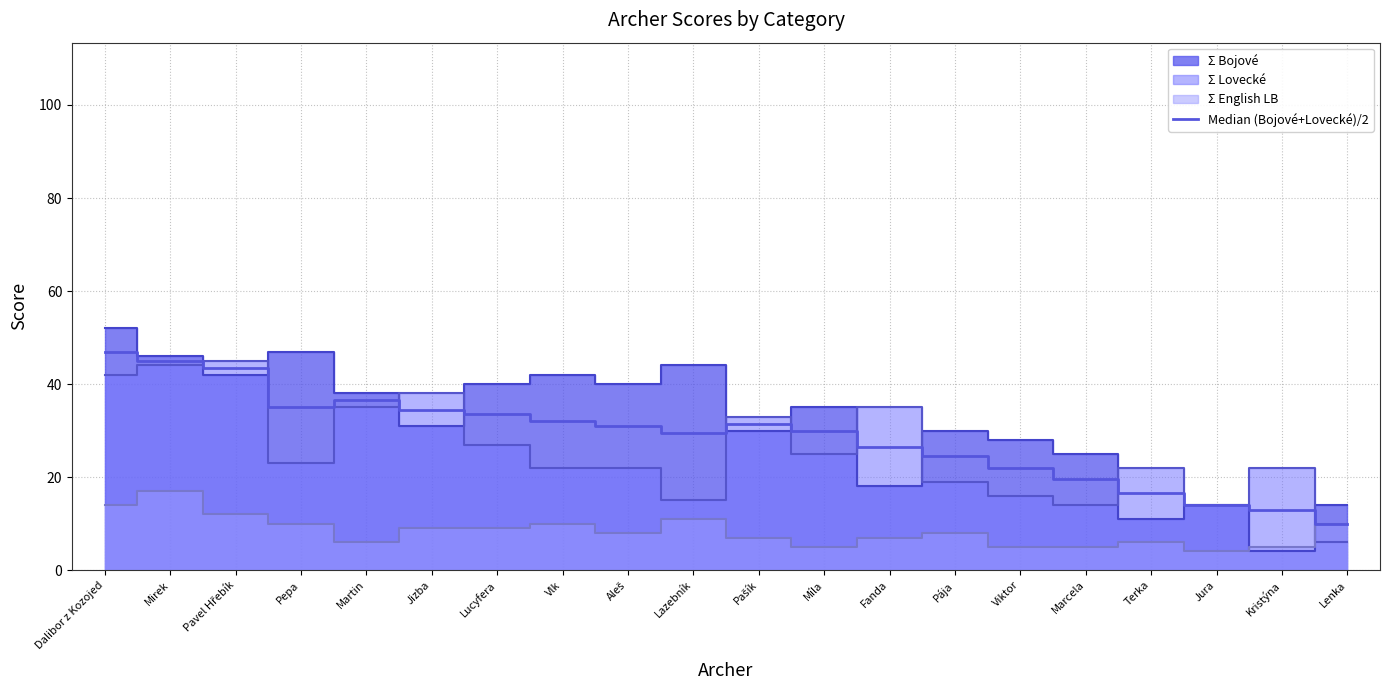

What is the label of the 3rd point from the right?

Jura